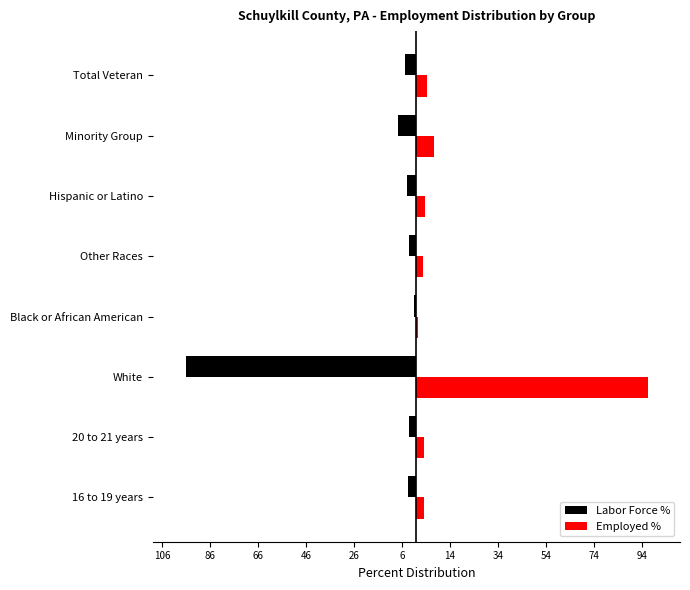

List the series in order of their overall mean, highest first.

Employed %, Labor Force %